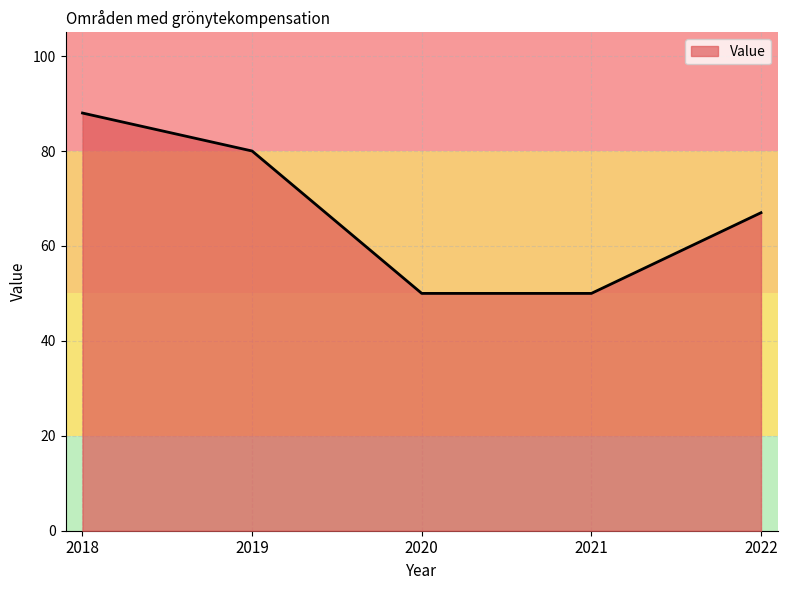

Where is the data nearest to the value 69?

2022